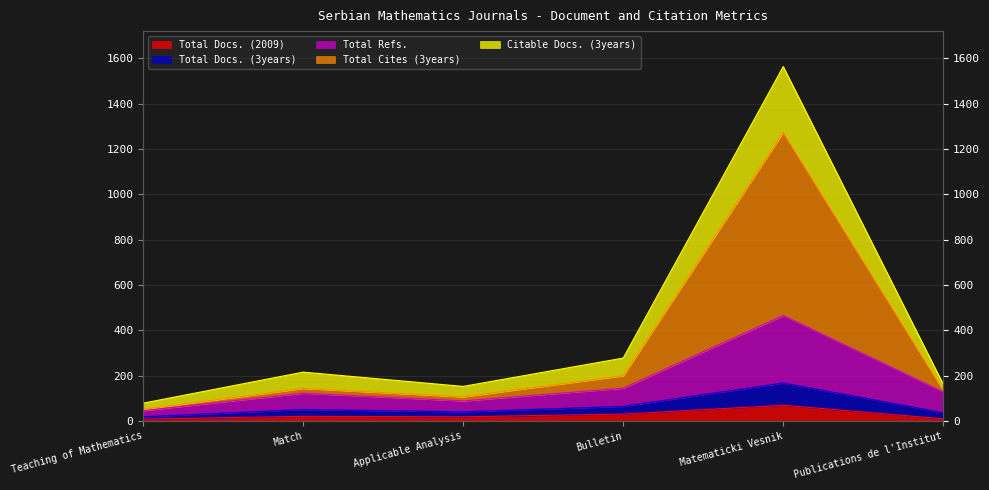

How many data points does each series have?

6